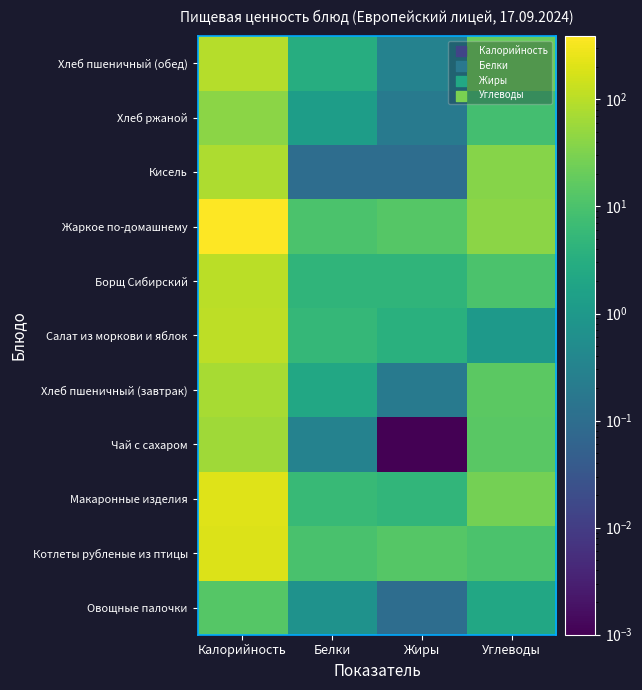

Reading right to left, what are all the values shown in this chart?

Овощные палочки: Углеводы=2.3	Жиры=0.1	Белки=0.7	Калорийность=12.8
Котлеты рубленые из птицы: Углеводы=10.3	Жиры=12.8	Белки=9.7	Калорийность=201.2
Макаронные изделия: Углеводы=26.9	Жиры=4.8	Белки=6.0	Калорийность=205.9
Чай с сахаром: Углеводы=14.2	Жиры=0.0	Белки=0.3	Калорийность=62.1
Хлеб пшеничный (завтрак): Углеводы=15.1	Жиры=0.2	Белки=2.3	Калорийность=71.1
Салат из моркови и яблок: Углеводы=1.0	Жиры=3.6	Белки=5.4	Калорийность=107.3
Борщ Сибирский: Углеводы=10.3	Жиры=4.6	Белки=4.6	Калорийность=101.6
Жаркое по-домашнему: Углеводы=41.0	Жиры=13.1	Белки=10.1	Калорийность=389.9
Кисель: Углеводы=37.2	Жиры=0.1	Белки=0.1	Калорийность=78.0
Хлеб ржаной: Углеводы=8.5	Жиры=0.2	Белки=1.3	Калорийность=40.8
Хлеб пшеничный (обед): Углеводы=20.1	Жиры=0.3	Белки=3.1	Калорийность=94.7